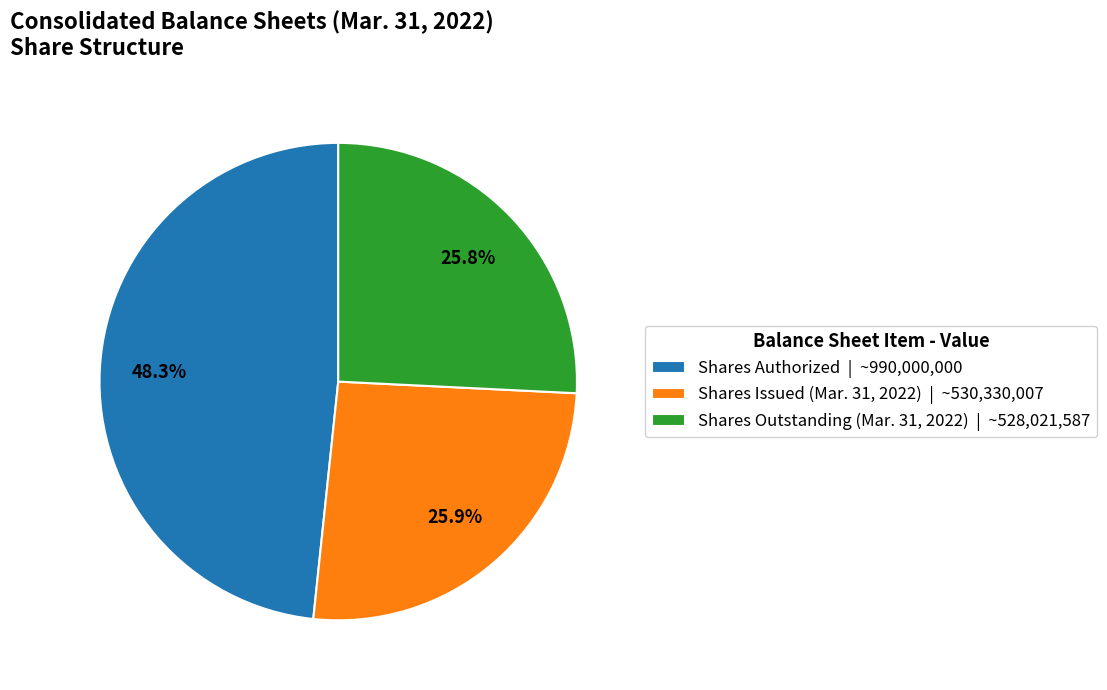

Is there a majority slice in this chart?

No